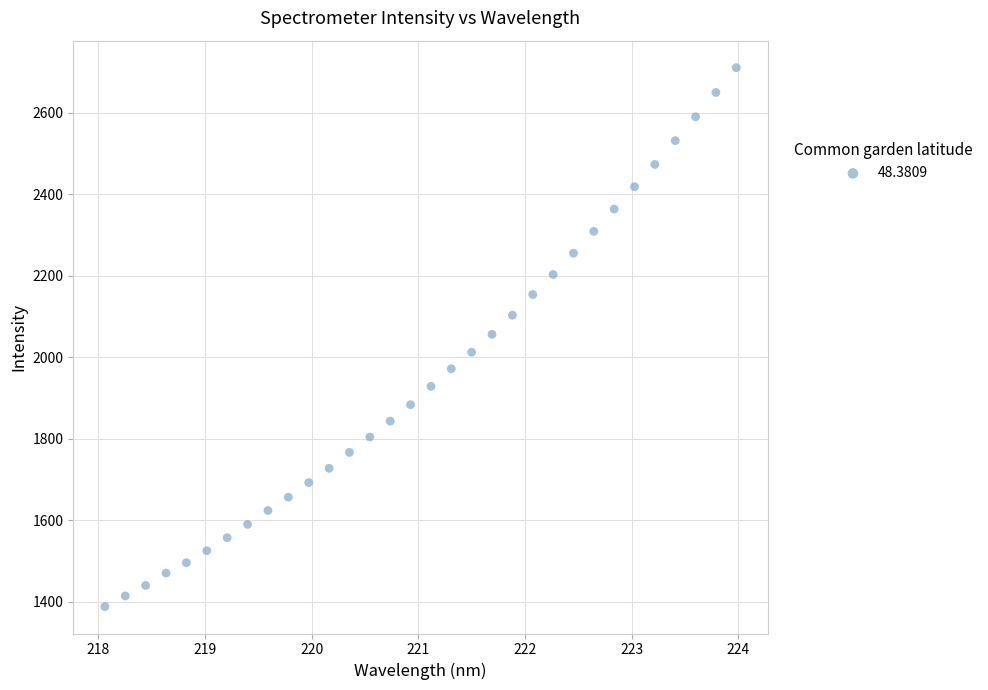

What is the range of X values (max minus min)?

5.9